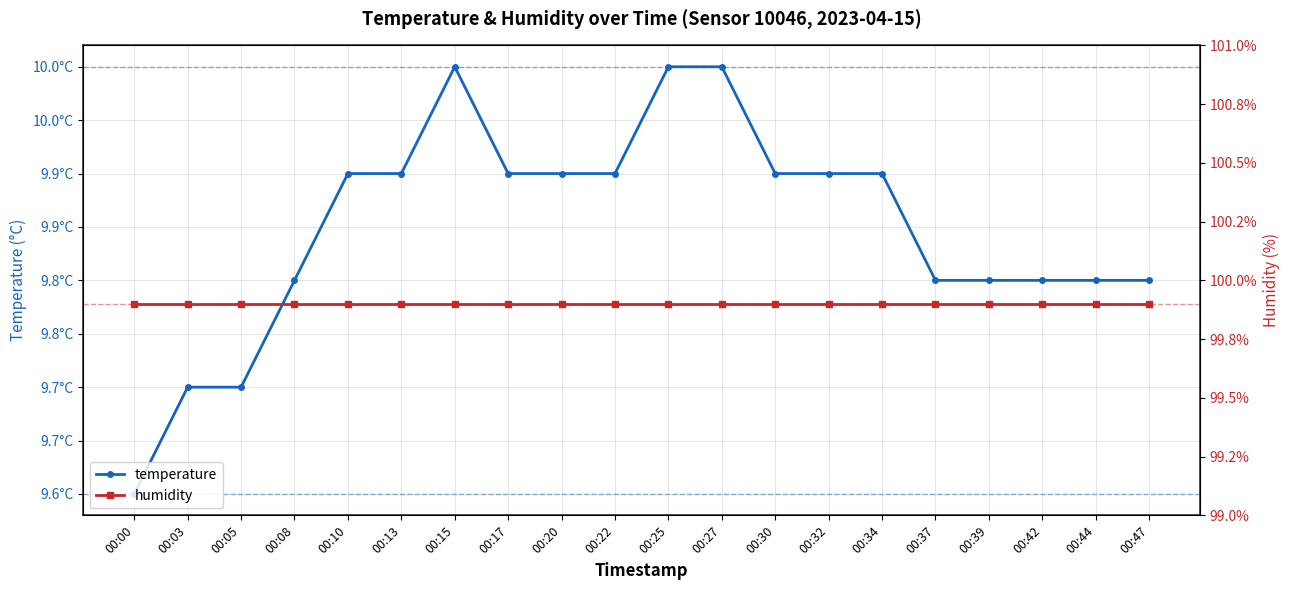

Reading right to left, transcribe all the data shown in this chart.

temperature: 00:47=9.8	00:44=9.8	00:42=9.8	00:39=9.8	00:37=9.8	00:34=9.9	00:32=9.9	00:30=9.9	00:27=10.0	00:25=10.0	00:22=9.9	00:20=9.9	00:17=9.9	00:15=10.0	00:13=9.9	00:10=9.9	00:08=9.8	00:05=9.7	00:03=9.7	00:00=9.6
humidity: 00:47=99.9	00:44=99.9	00:42=99.9	00:39=99.9	00:37=99.9	00:34=99.9	00:32=99.9	00:30=99.9	00:27=99.9	00:25=99.9	00:22=99.9	00:20=99.9	00:17=99.9	00:15=99.9	00:13=99.9	00:10=99.9	00:08=99.9	00:05=99.9	00:03=99.9	00:00=99.9